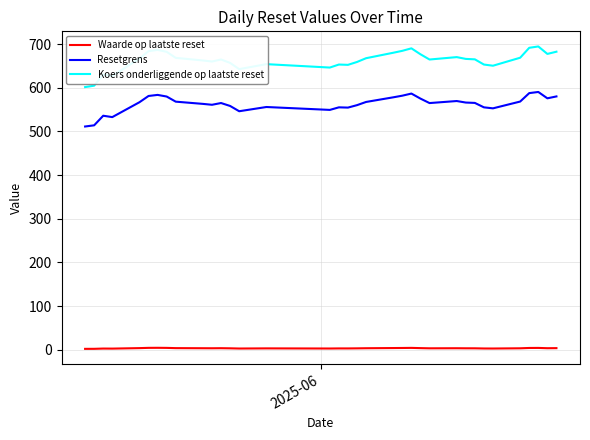

Rank the series by their maximum value, from lowest to highest.

Waarde op laatste reset, Resetgrens, Koers onderliggende op laatste reset